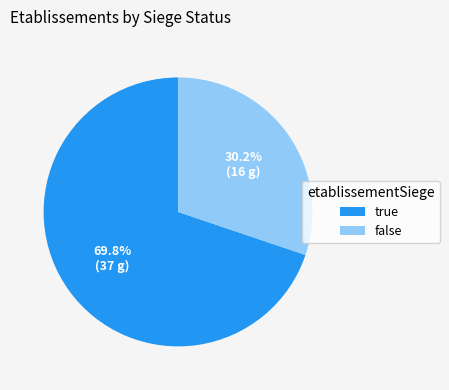

Rank the categories by value from highest to lowest.

true, false